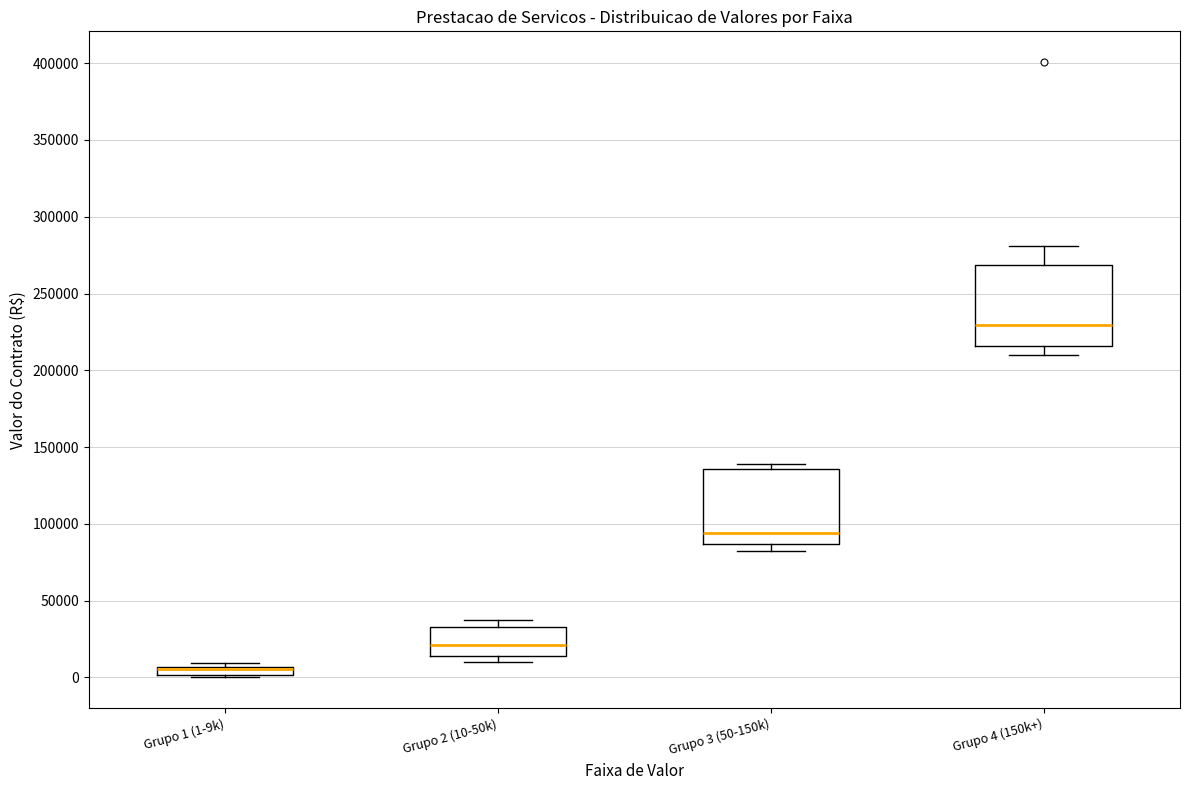

Where is the upper edge of the box for Grupo 1 (1-9k) on the y-axis? The values are not printed on the chart, so give them approximately, as read against the axis.

5000